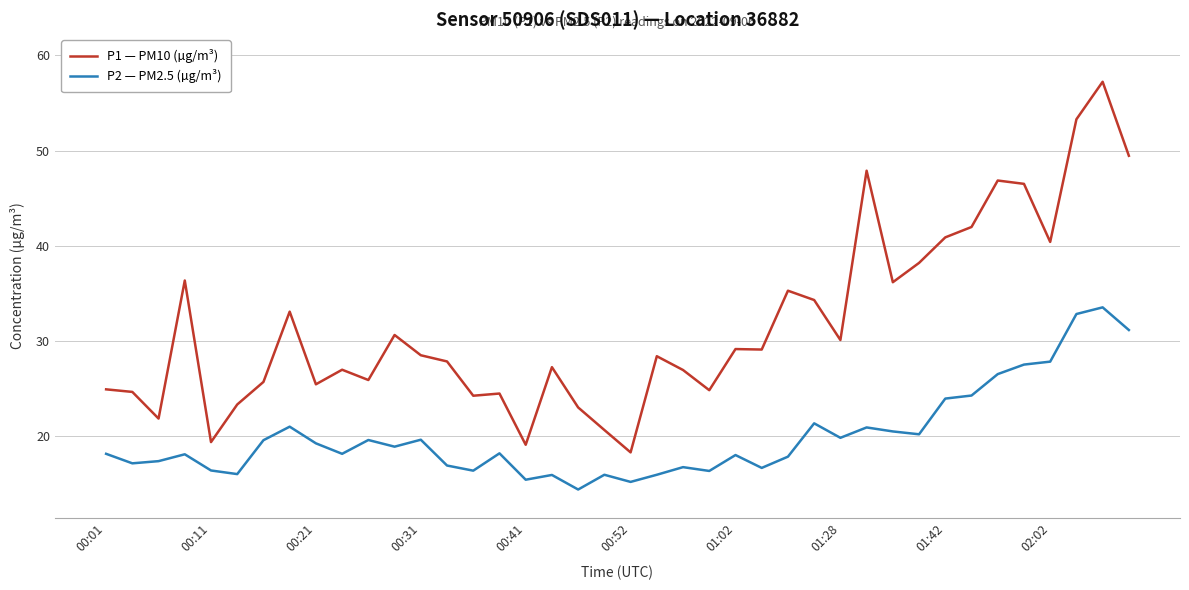

Which series has the largest total across all categories?

P1 — PM10 (µg/m³)